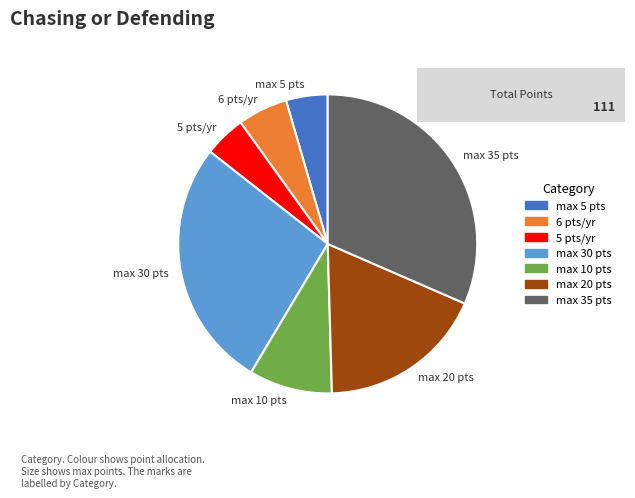

Is it true that max 30 pts is 27% of the pie?

True